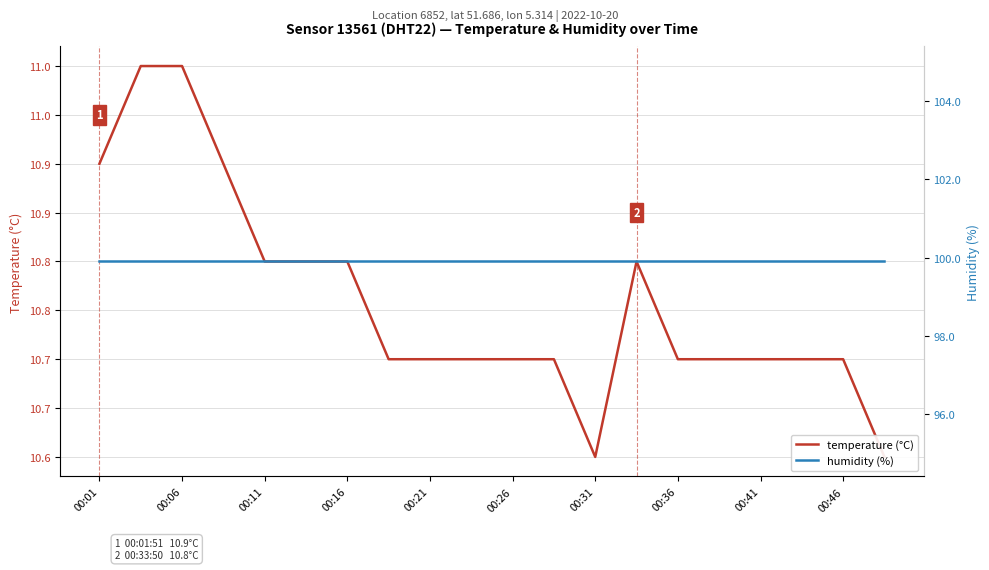

What is the label of the 2nd point from the left?

00:06